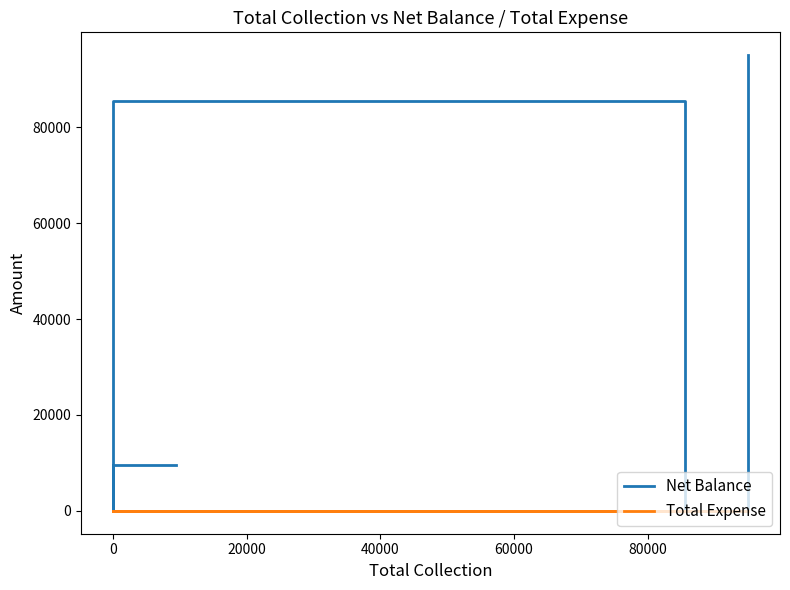

What is the difference between the maximum and minimum values in the Net Balance series?

95000